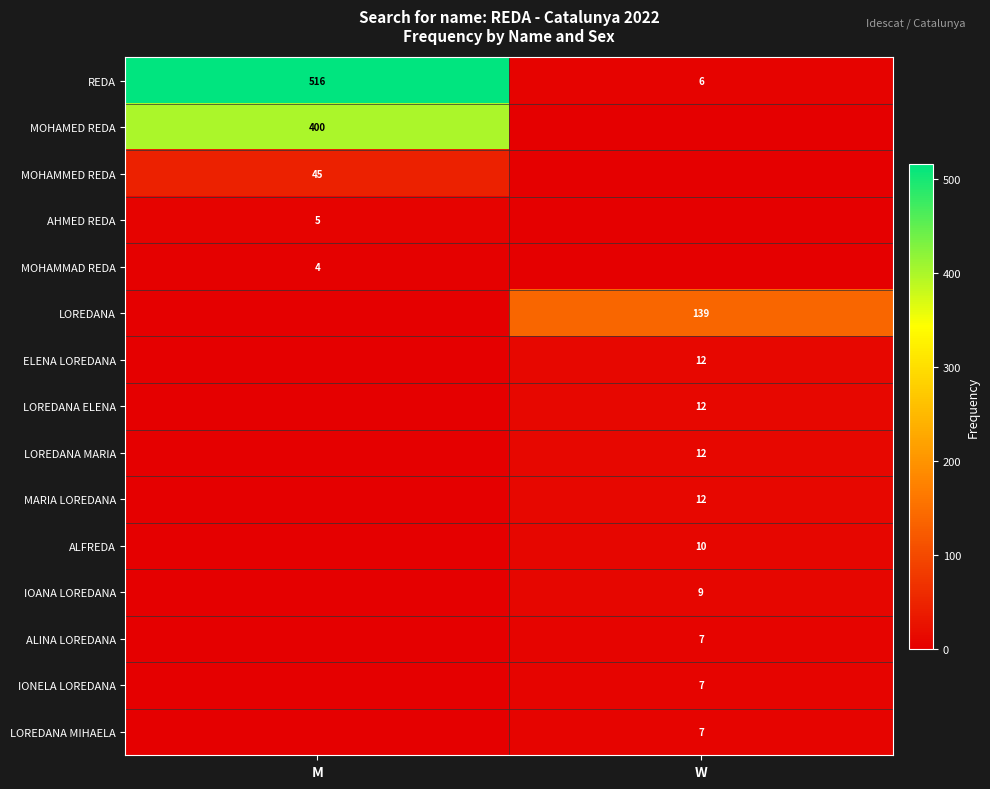

True or false: AHMED REDA has a value of 3 at M.

False